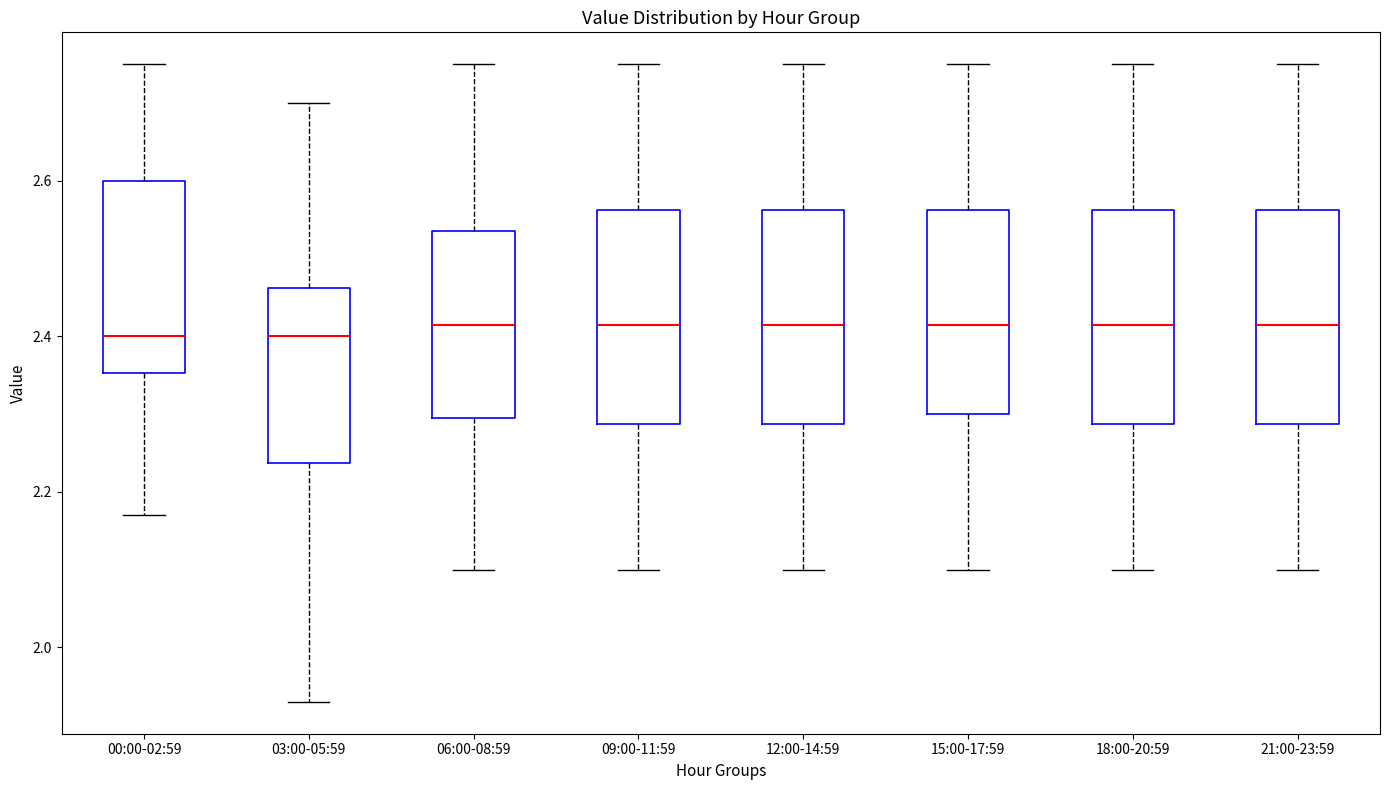

Reading left to right, read every box against the y-axis: the position of its median line, the range the box covers, and the ends of its whiskers. The values are not printed on the chart, so give them approximately, as read against the axis.

00:00-02:59: median 2.40, box 2.36 to 2.60, whiskers 2.18 to 2.76
03:00-05:59: median 2.40, box 2.24 to 2.46, whiskers 1.94 to 2.70
06:00-08:59: median 2.42, box 2.30 to 2.54, whiskers 2.10 to 2.76
09:00-11:59: median 2.42, box 2.28 to 2.56, whiskers 2.10 to 2.76
12:00-14:59: median 2.42, box 2.28 to 2.56, whiskers 2.10 to 2.76
15:00-17:59: median 2.42, box 2.30 to 2.56, whiskers 2.10 to 2.76
18:00-20:59: median 2.42, box 2.28 to 2.56, whiskers 2.10 to 2.76
21:00-23:59: median 2.42, box 2.28 to 2.56, whiskers 2.10 to 2.76